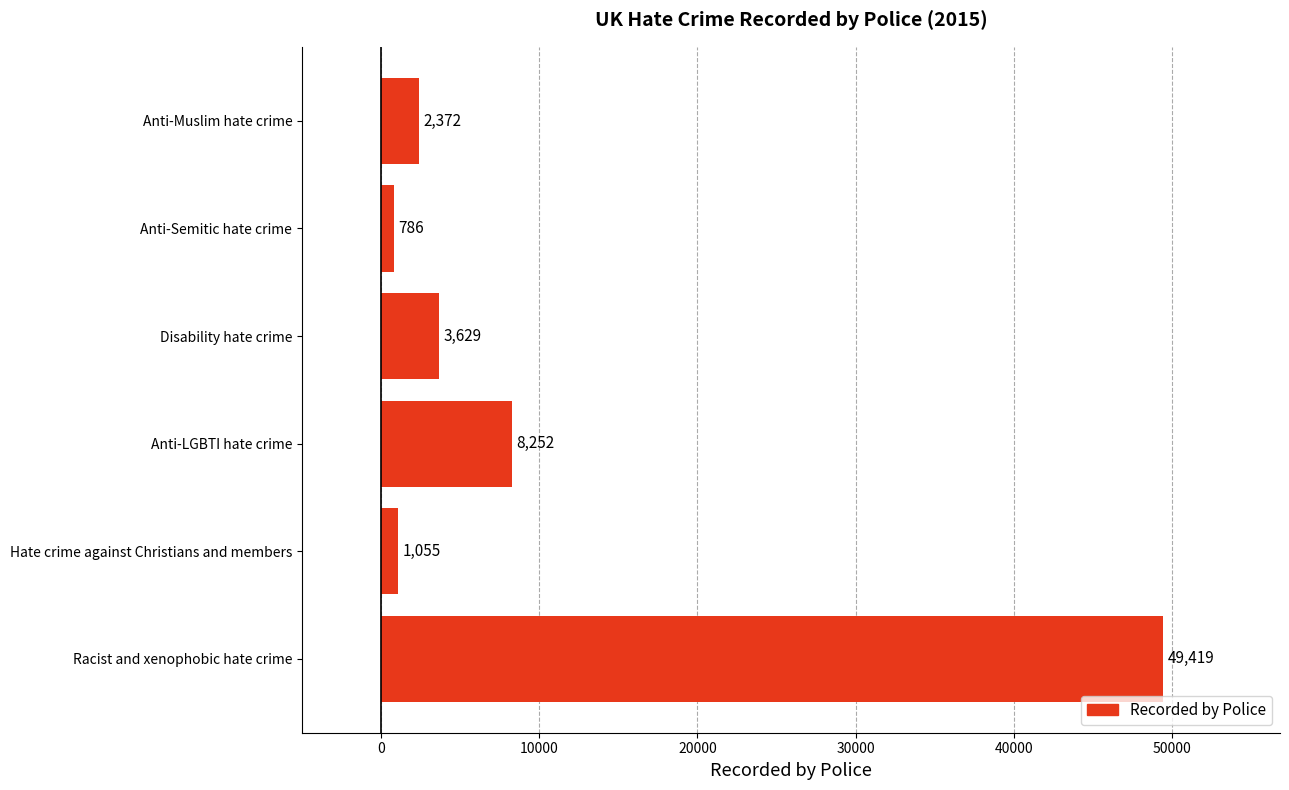

At which category does the chart reach its peak across all series?

Racist and xenophobic hate crime